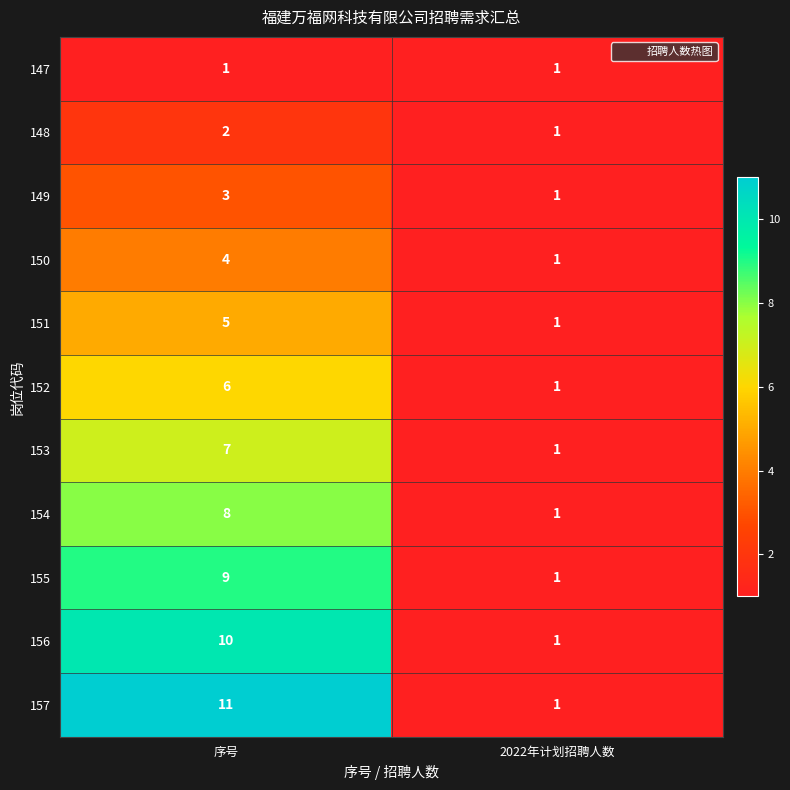

What is the difference between the 154 values at 2022年计划招聘人数 and 序号?

7